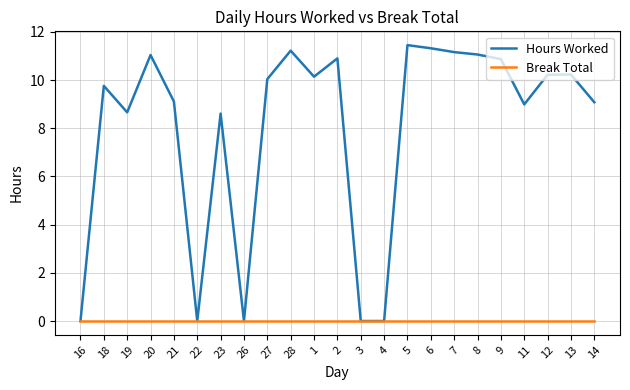

Which series has the widest spread of values?

Hours Worked